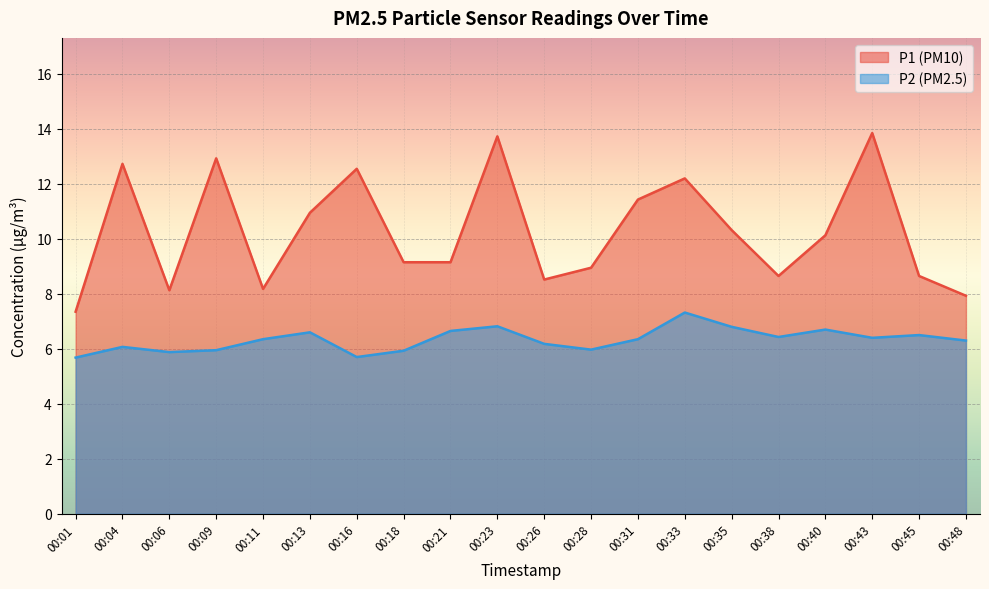

True or false: P2 and P1 intersect in this chart.

False